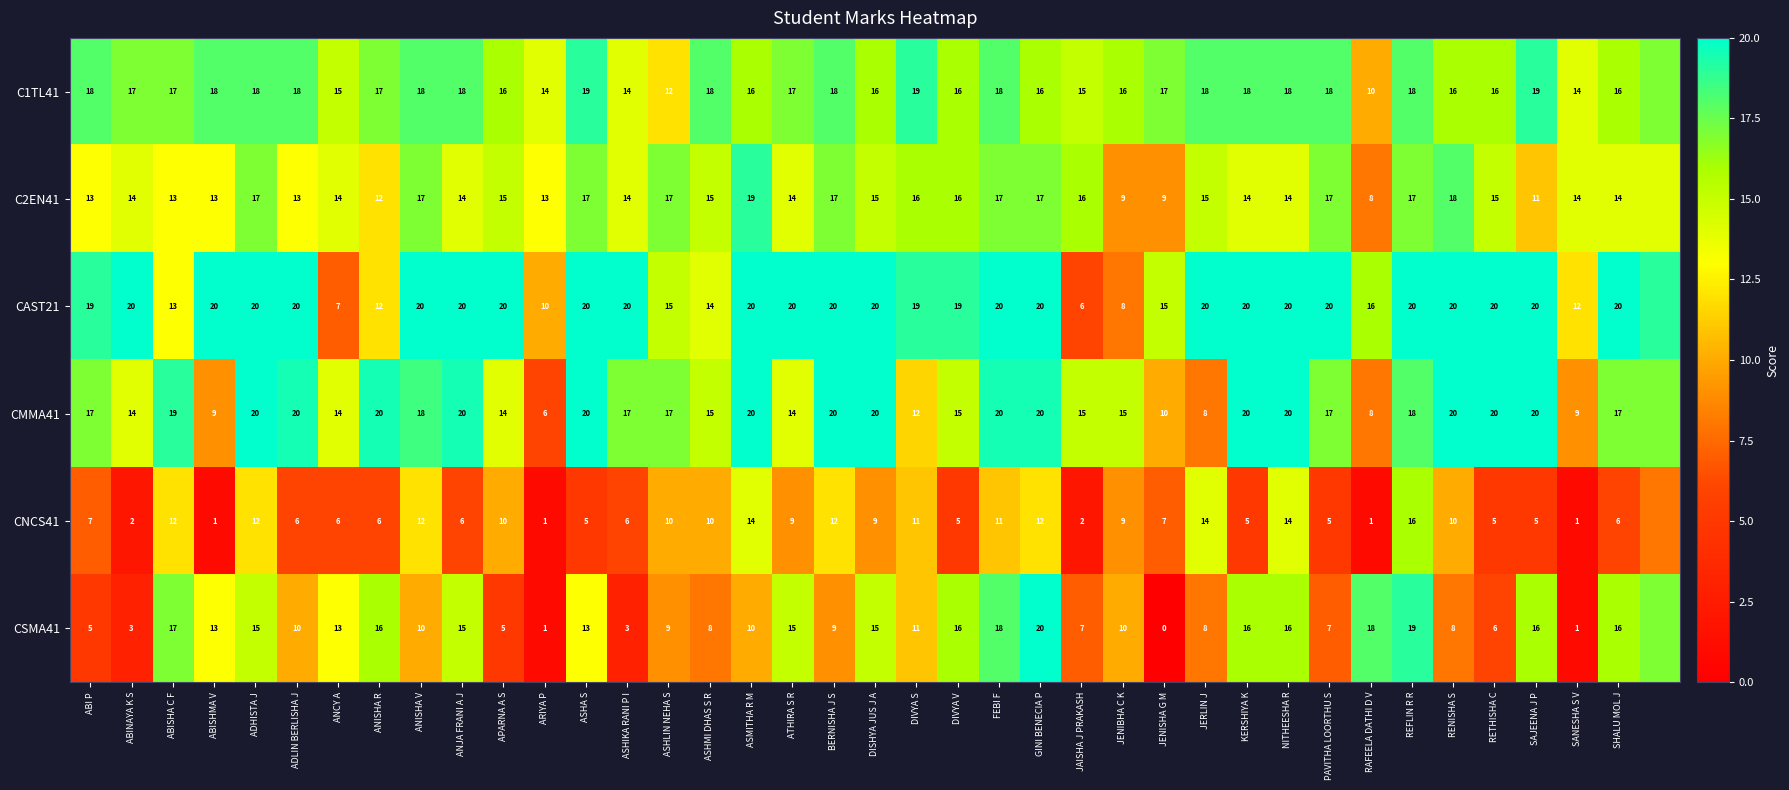

Is the value of CSMA41 at RENISHA S greater than the value of CAST21 at SAJEENA J P?

No